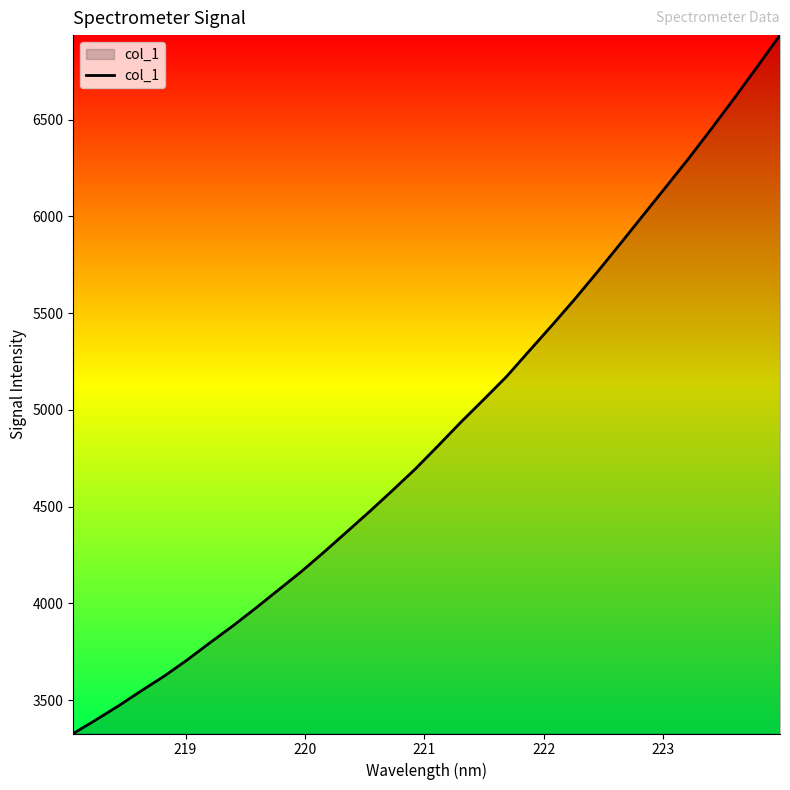

What is the difference between the maximum and minimum values?

3609.3